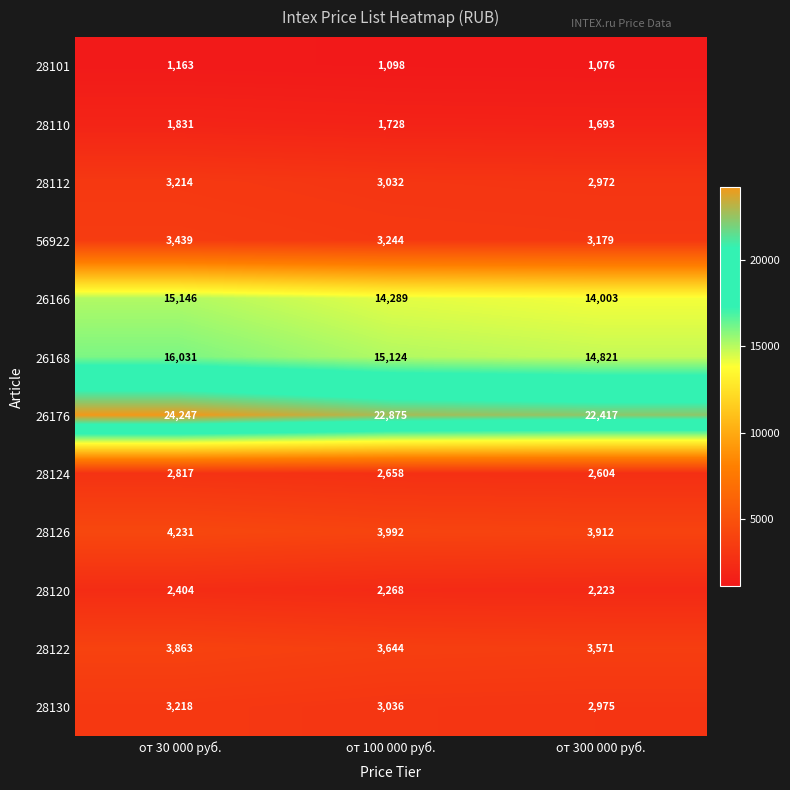

Which series has the widest spread of values?

26176